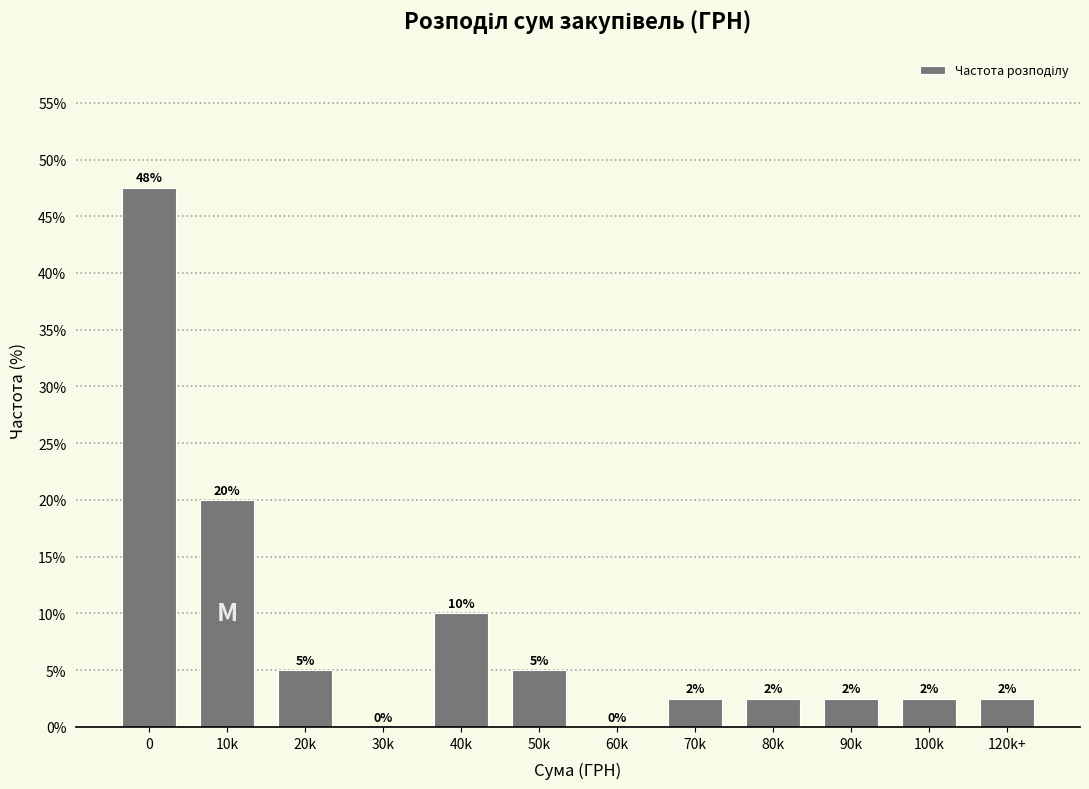

What is the greatest value displayed?

47.5